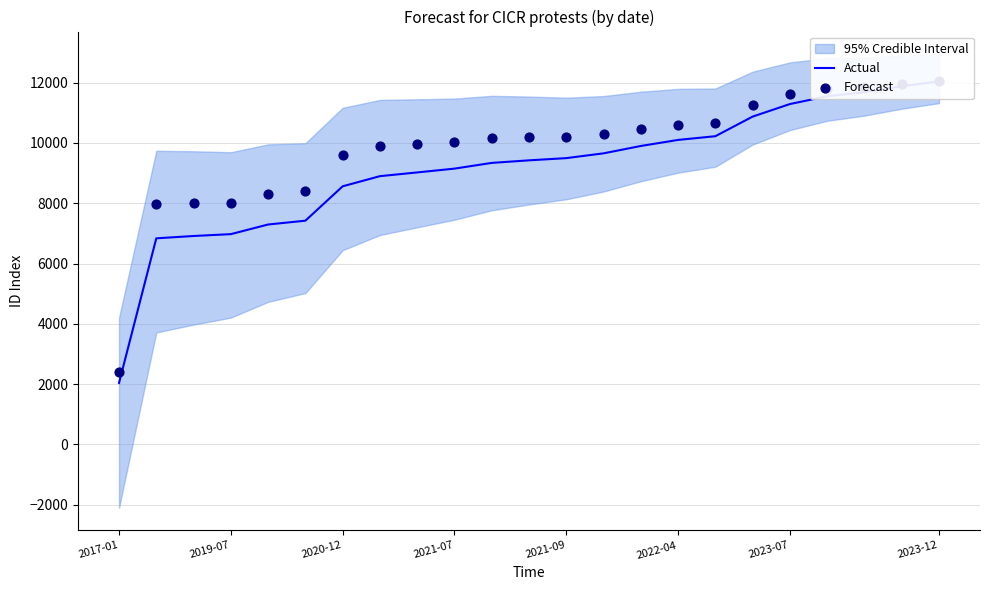

Is the value of Forecast at 2022-04 greater than the value of Actual at 16?

No